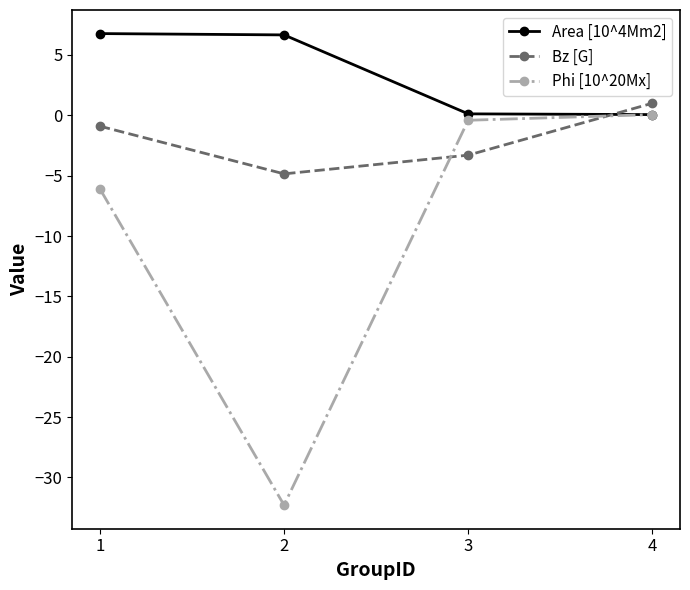

What is the greatest value displayed?

6.8